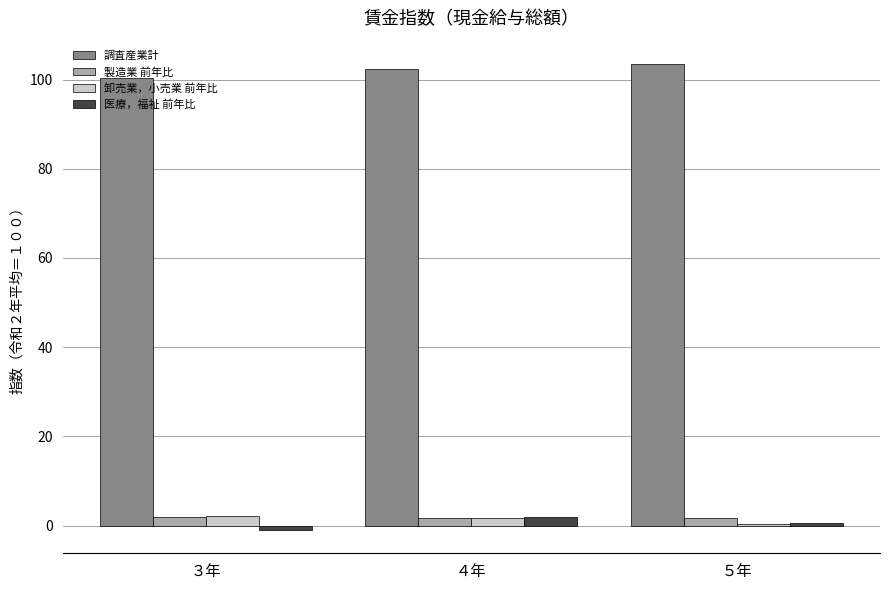

Which series has the largest total across all categories?

調査産業計